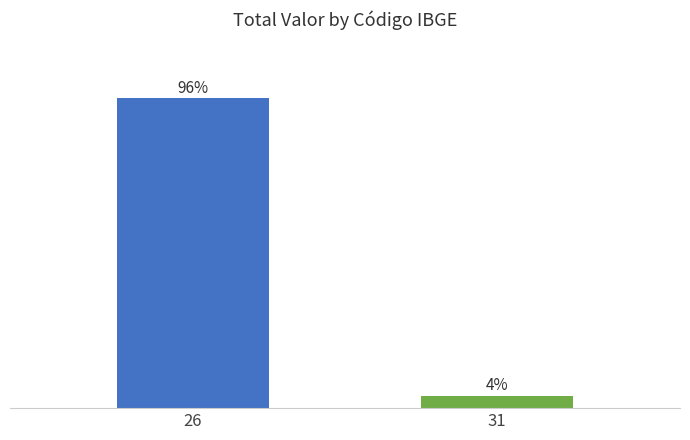

List the labels in order of value, largest first.

26, 31